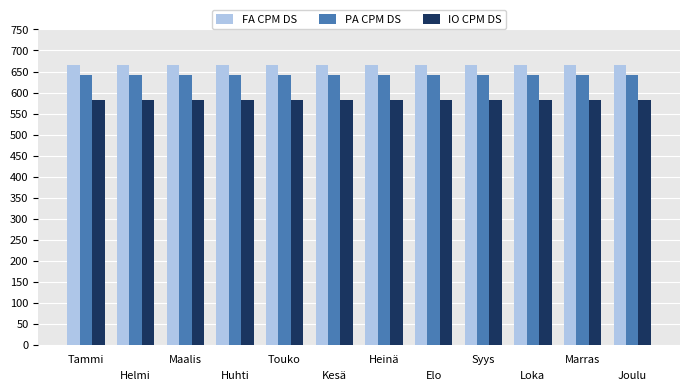

What is the maximum value for FA CPM DS?

665.3